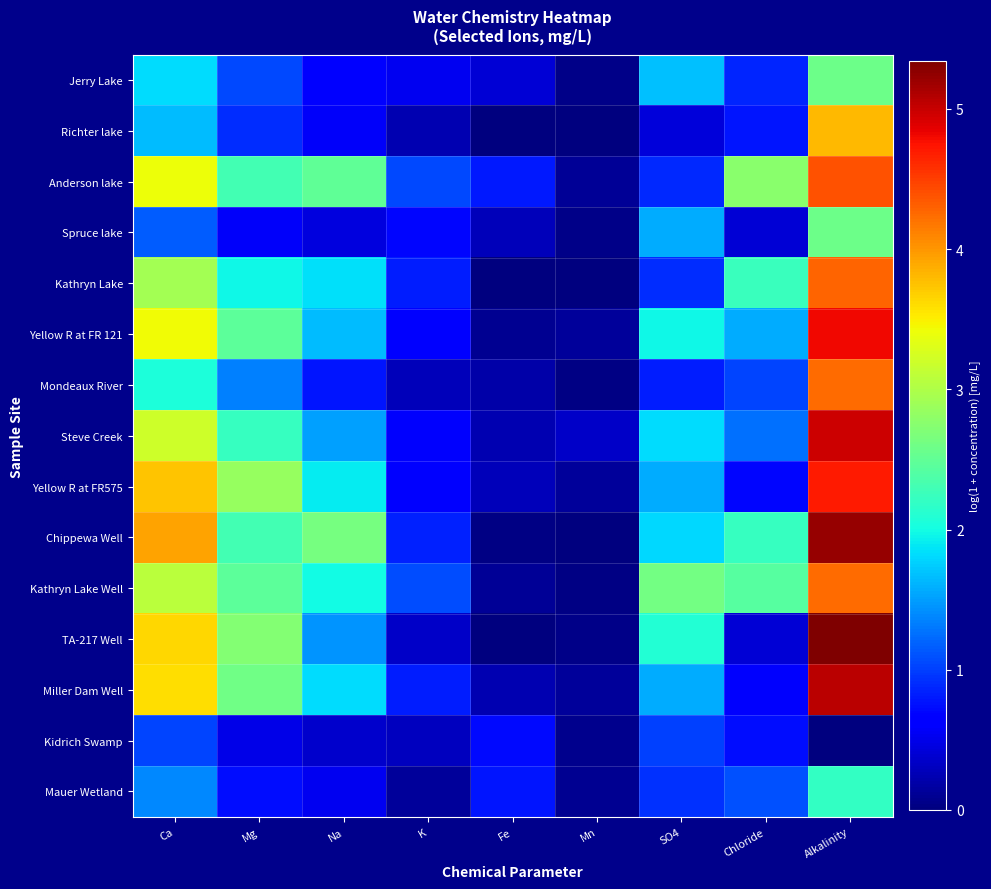

Reading left to right, list all the values displayed in this chart.

Jerry Lake: Ca=1.8	Mg=1.1	Na=0.7	K=0.5	Fe=0.4	Mn=0.0	SO4=1.7	Chloride=0.9	Alkalinity=2.6
Richter lake: Ca=1.7	Mg=0.9	Na=0.6	K=0.2	Fe=0.0	Mn=0.0	SO4=0.4	Chloride=0.8	Alkalinity=3.8
Anderson lake: Ca=3.4	Mg=2.3	Na=2.5	K=1.1	Fe=0.8	Mn=0.1	SO4=0.9	Chloride=2.8	Alkalinity=4.4
Spruce lake: Ca=1.2	Mg=0.6	Na=0.4	K=0.7	Fe=0.3	Mn=0.0	SO4=1.6	Chloride=0.4	Alkalinity=2.6
Kathryn Lake: Ca=2.9	Mg=2.0	Na=1.9	K=0.8	Fe=0.0	Mn=0.0	SO4=0.9	Chloride=2.3	Alkalinity=4.3
Yellow R at FR 121: Ca=3.4	Mg=2.5	Na=1.7	K=0.6	Fe=0.1	Mn=0.1	SO4=2.0	Chloride=1.6	Alkalinity=4.8
Mondeaux River: Ca=2.0	Mg=1.3	Na=0.8	K=0.3	Fe=0.2	Mn=0.0	SO4=0.8	Chloride=1.0	Alkalinity=4.2
Steve Creek: Ca=3.2	Mg=2.2	Na=1.5	K=0.6	Fe=0.2	Mn=0.3	SO4=1.8	Chloride=1.3	Alkalinity=5.0
Yellow R at FR575: Ca=3.7	Mg=2.8	Na=1.9	K=0.7	Fe=0.3	Mn=0.1	SO4=1.6	Chloride=0.7	Alkalinity=4.7
Chippewa Well: Ca=3.9	Mg=2.3	Na=2.6	K=0.8	Fe=0.0	Mn=0.0	SO4=1.8	Chloride=2.2	Alkalinity=5.2
Kathryn Lake Well: Ca=3.1	Mg=2.5	Na=2.0	K=1.1	Fe=0.1	Mn=0.0	SO4=2.6	Chloride=2.4	Alkalinity=4.2
TA-217 Well: Ca=3.6	Mg=2.7	Na=1.5	K=0.3	Fe=0.0	Mn=0.0	SO4=2.1	Chloride=0.4	Alkalinity=5.3
Miller Dam Well: Ca=3.6	Mg=2.6	Na=1.8	K=0.8	Fe=0.2	Mn=0.1	SO4=1.6	Chloride=0.6	Alkalinity=5.1
Kidrich Swamp: Ca=1.0	Mg=0.5	Na=0.4	K=0.3	Fe=0.7	Mn=0.1	SO4=1.0	Chloride=0.7	Alkalinity=0.0
Mauer Wetland: Ca=1.4	Mg=0.7	Na=0.5	K=0.1	Fe=0.8	Mn=0.1	SO4=0.9	Chloride=1.1	Alkalinity=2.2